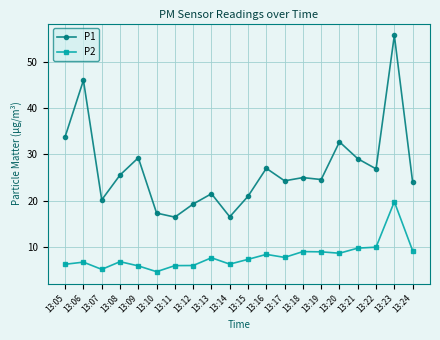

Between 13:19 and 13:23, which series saw the biggest shift?

P1